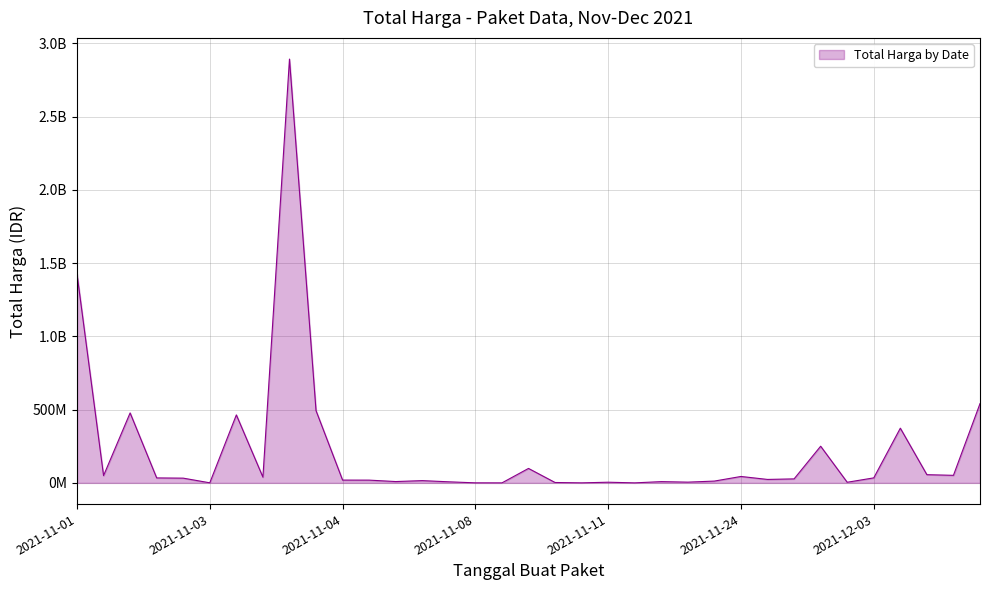

Reading right to left, transcribe all the data shown in this chart.

541071000	51601000	56152800	373404000	34292000	4350000	250350000	27412000	23653000	43859200	12453900	5129000	8742500	182000	4672200	265000	2772000	98772570	78000	333600	7401240	15513960	9180000	18900000	19175000	493000000	2892122000	39440000	464002100	577875	32441200	34000000	477600000	49730040	1425867900